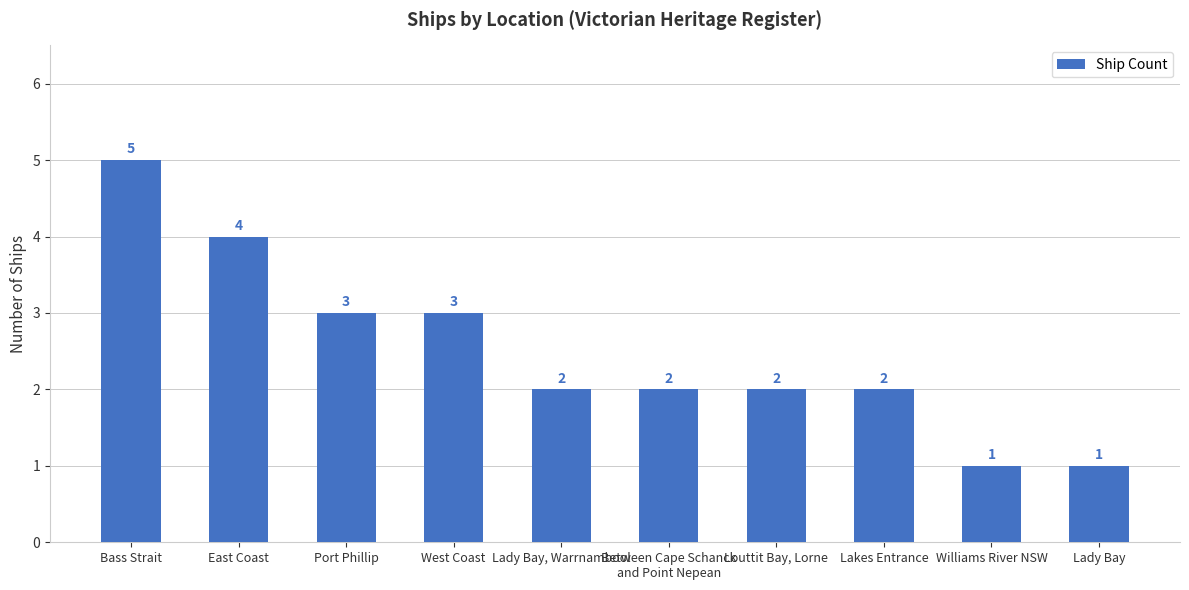

The chart shows a value of 1 at Lady Bay. True or false?

True